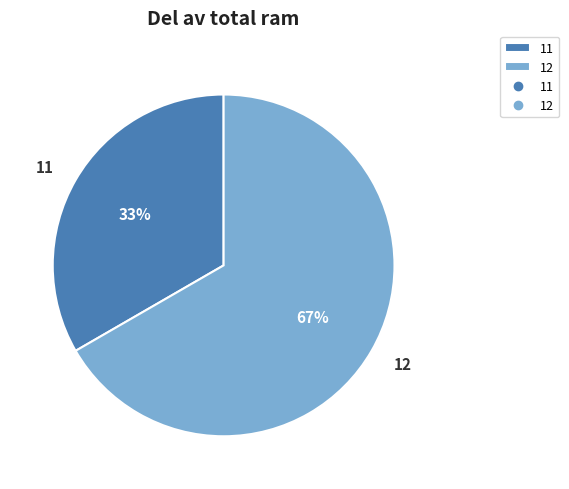

To the nearest percent, what portion does 12 represent?

67%